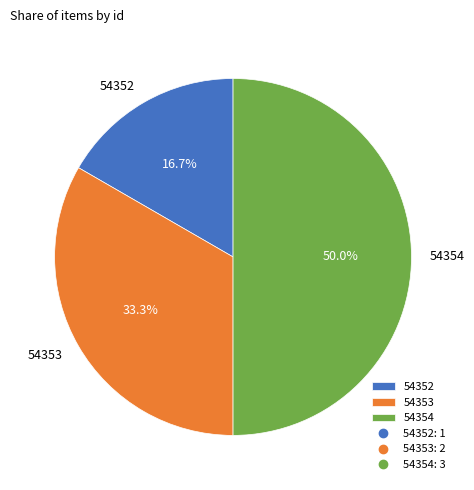

What is the smallest slice in the pie chart?

54352